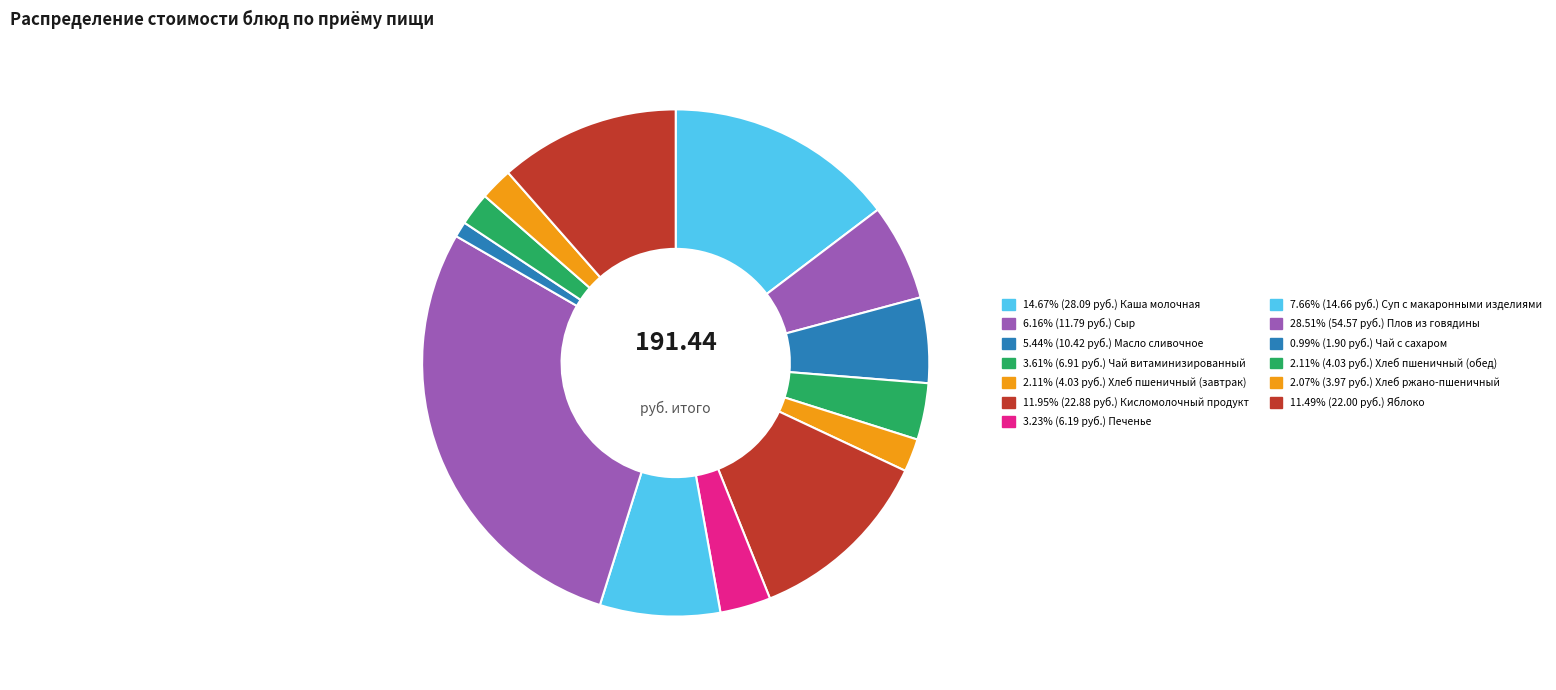

How many segments does this pie chart have?

13